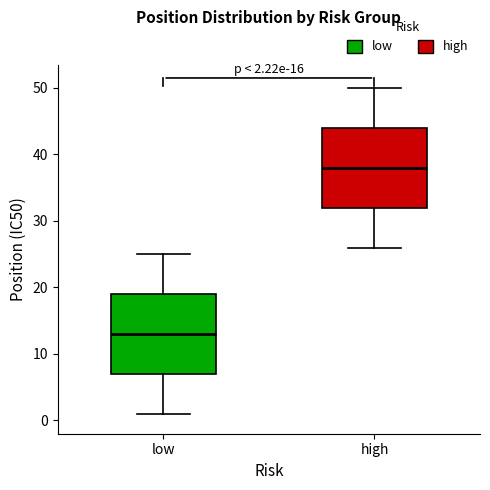

Which box has the lowest median line?

low